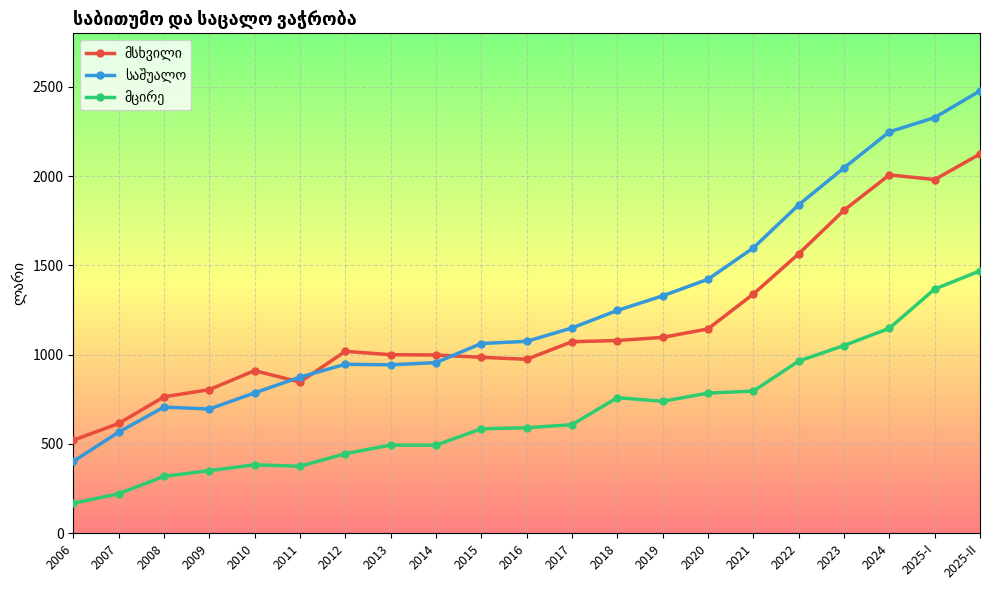

At how many categories does at least one series exceed 898?

16